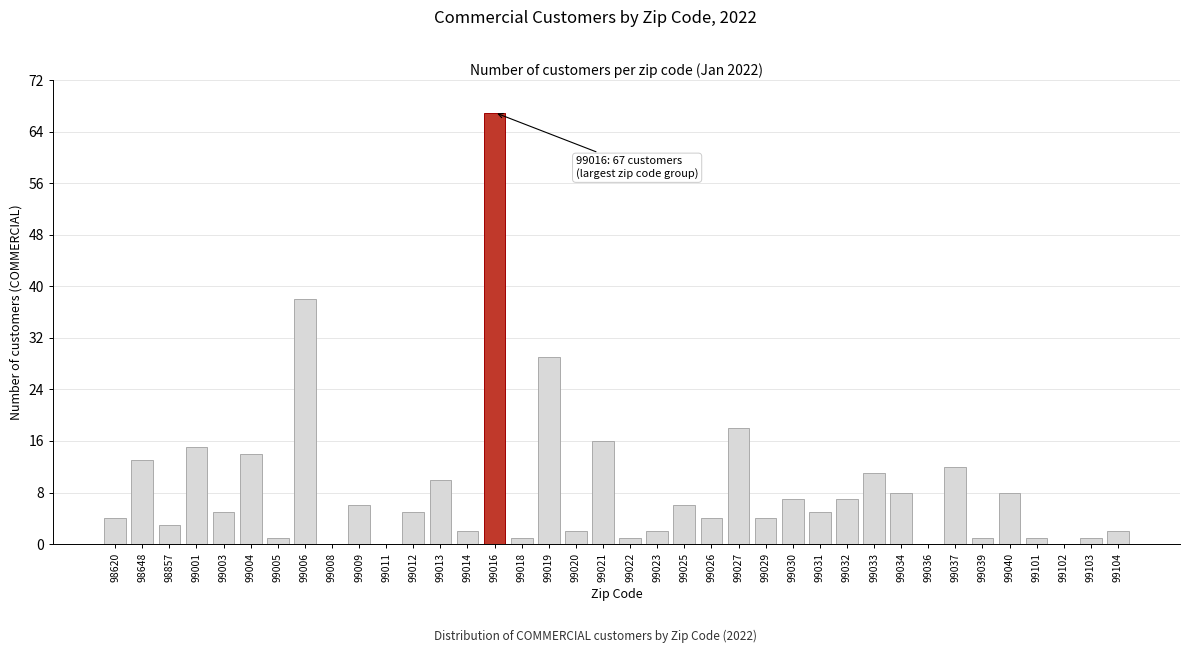

True or false: the data shows 29 at 99019.

True